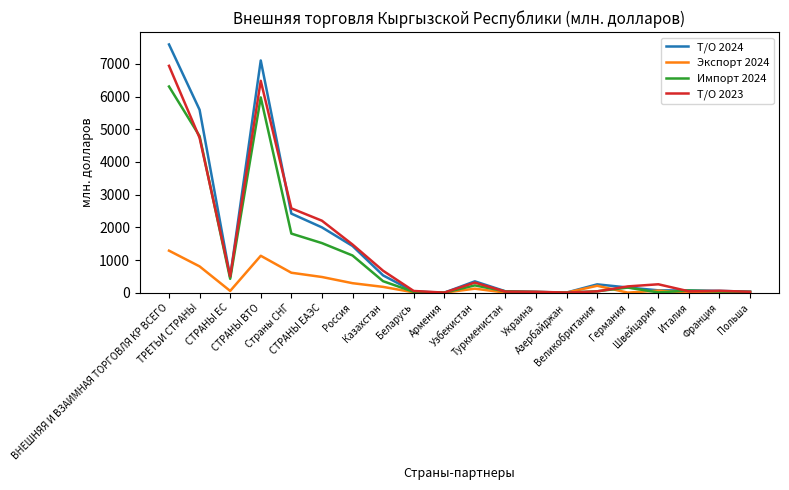

List the series in order of their peak value, highest first.

Т/О 2024, Т/О 2023, Импорт 2024, Экспорт 2024